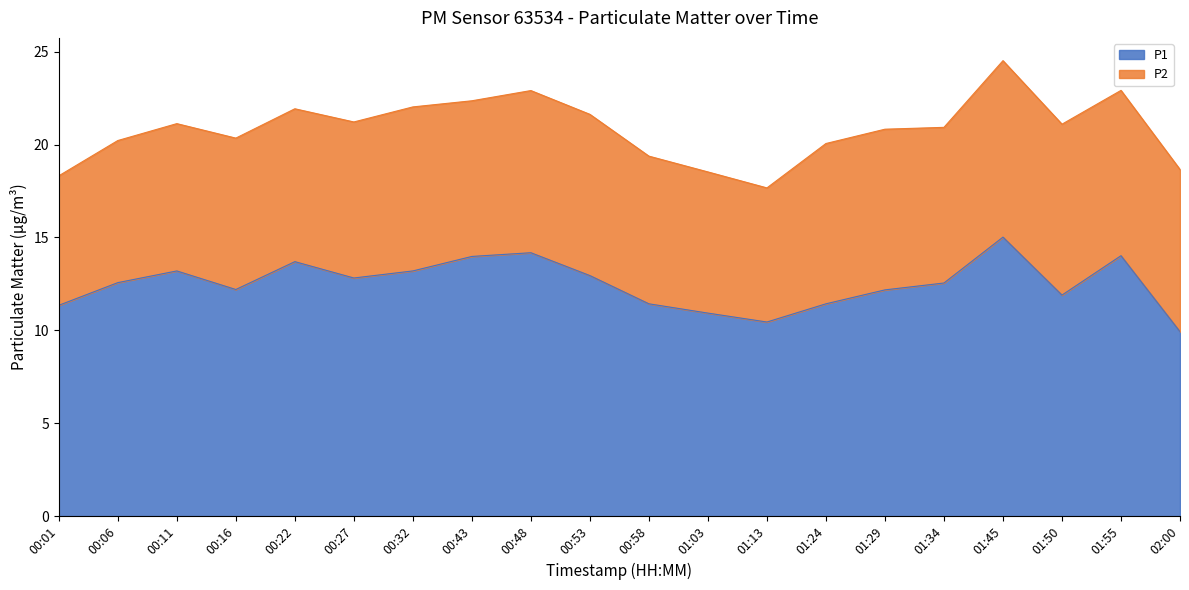

The value of P1 at 01:50 is 11.9. True or false?

True